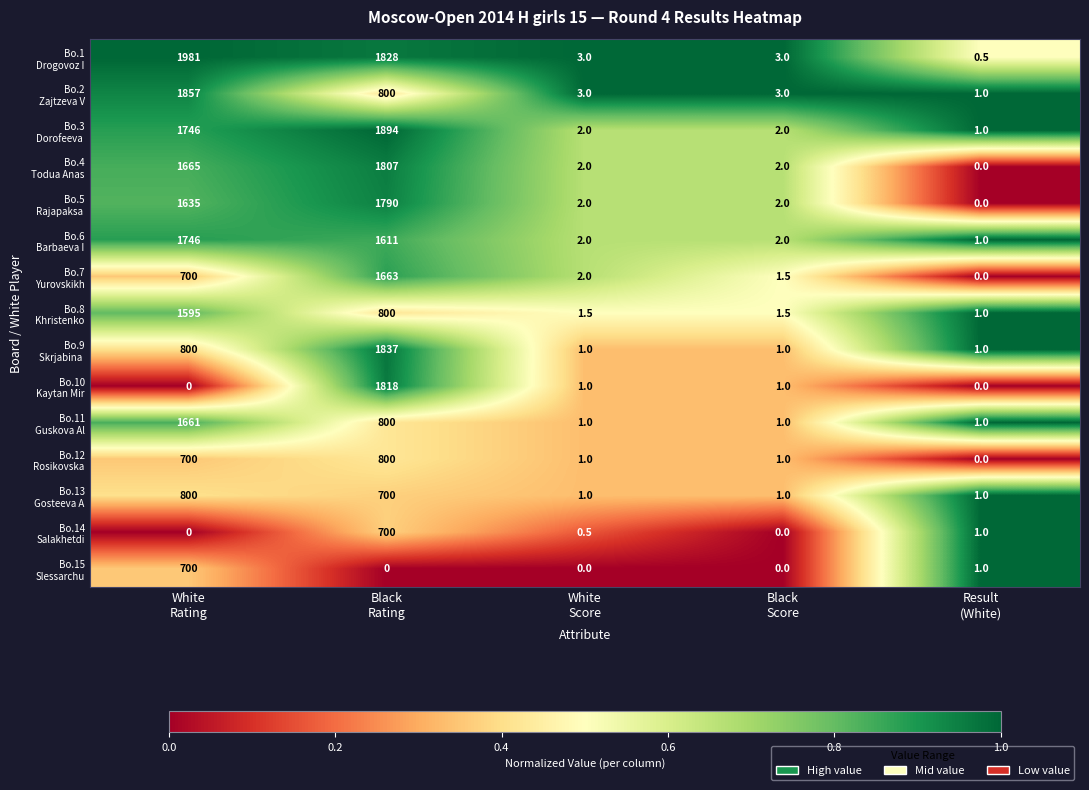

What is the greatest value displayed?

1981.0